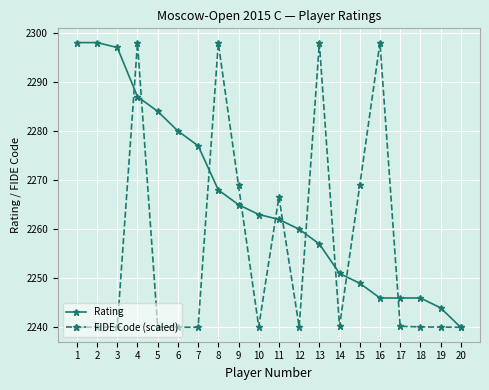

The Rating series shows 2257.0 at 13. True or false?

True